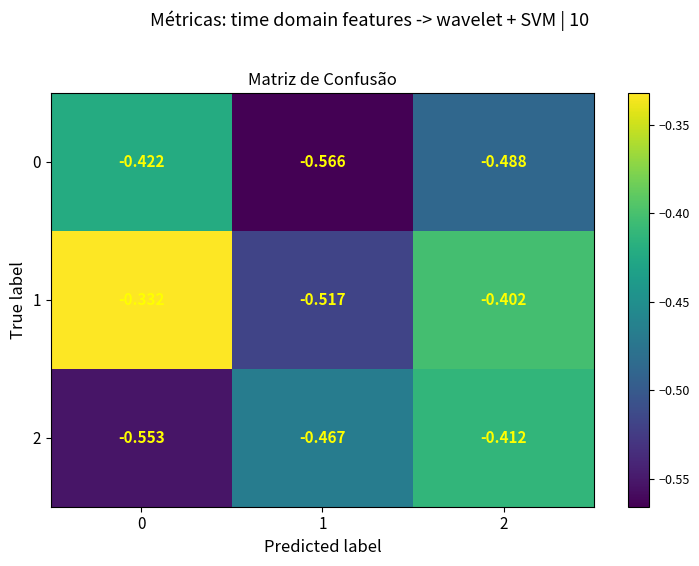

At which category is the sum across all series the highest?

2